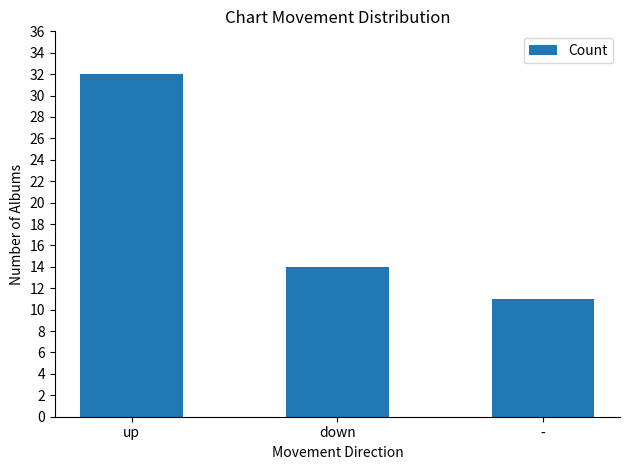

What is the difference between the values at - and down?

3